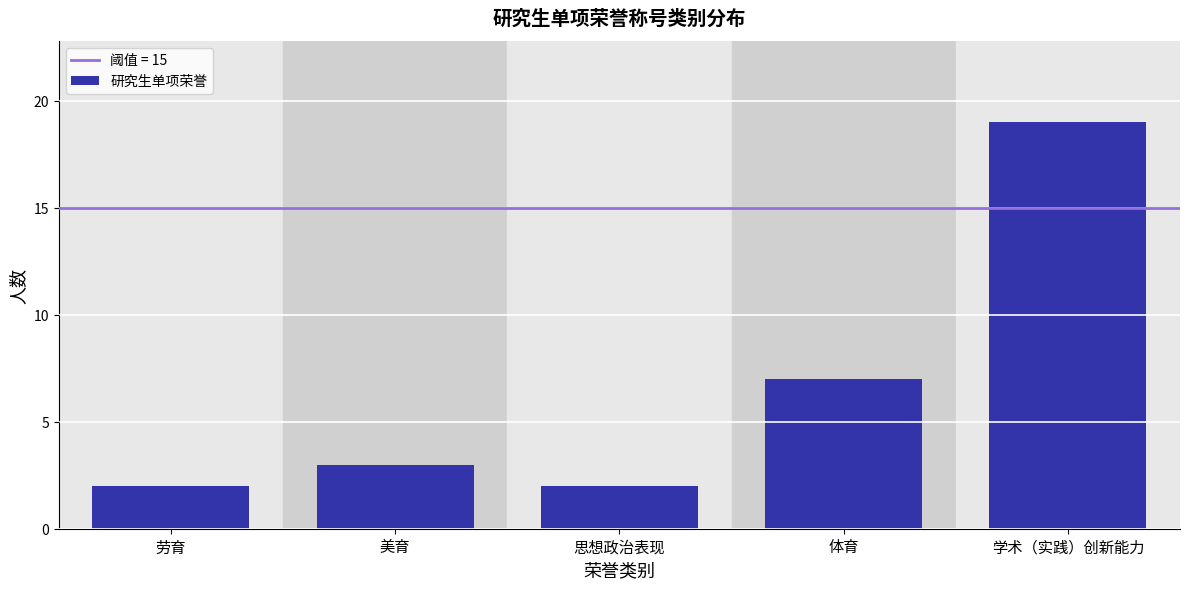

Reading left to right, extract all data points from this chart.

劳育=2	美育=3	思想政治表现=2	体育=7	学术（实践）创新能力=19